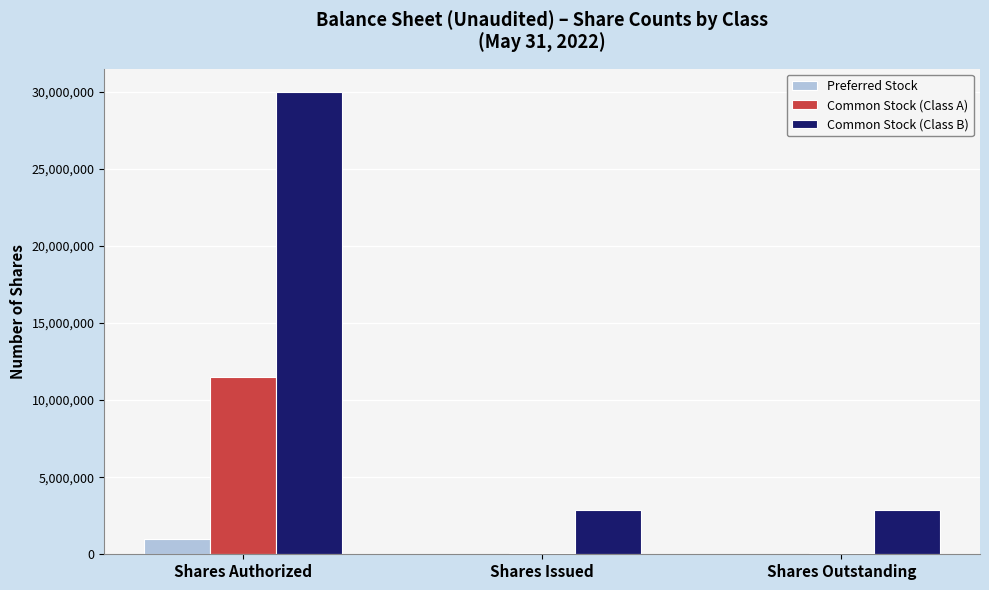

What is the sum of all Common Stock (Class B) values?

35750000